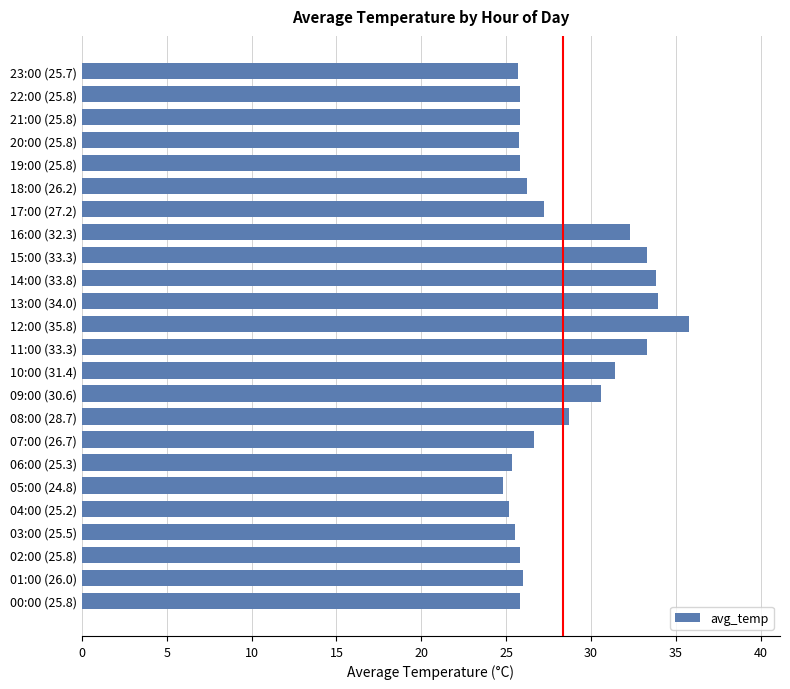

Which has a higher value, 22:00 (25.8) or 14:00 (33.8)?

14:00 (33.8)